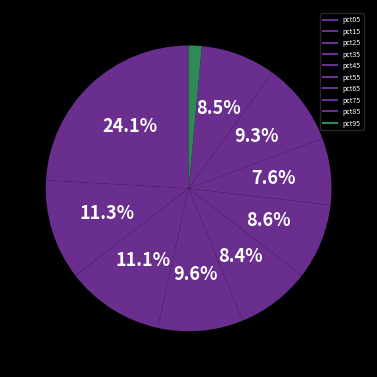

Count the number of slices in the pie.

10